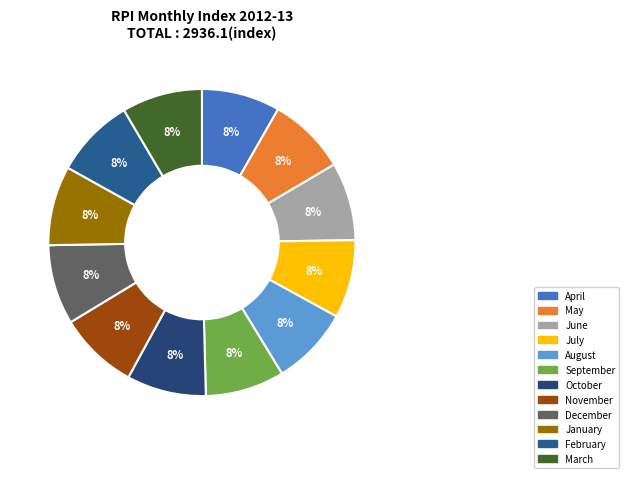

What is the largest slice in the pie chart?

March